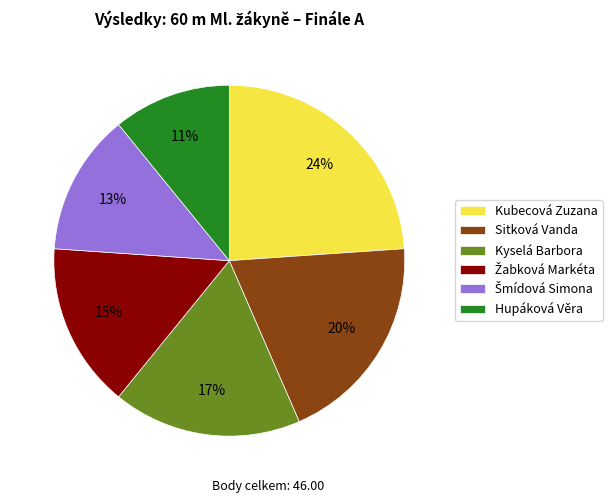

How many slices are in this pie chart?

6